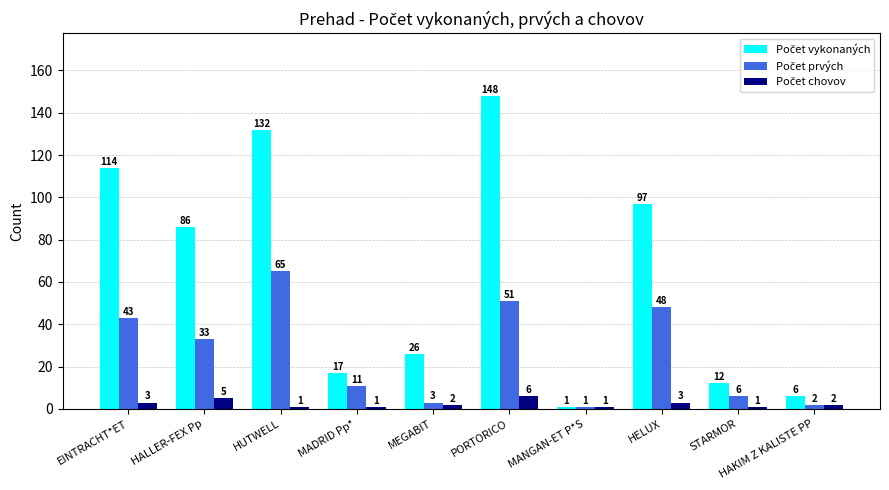

What is the spread (max minus min) of values at MADRID Pp*?

16